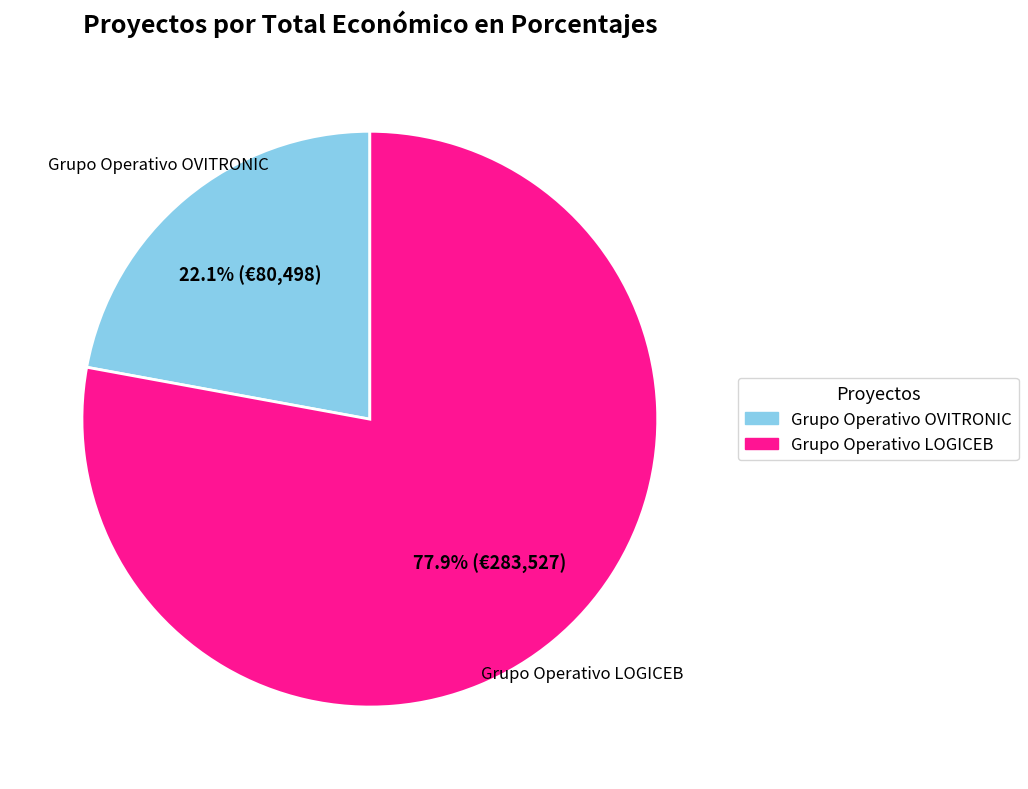

To the nearest percent, what is the average slice percentage?

50%